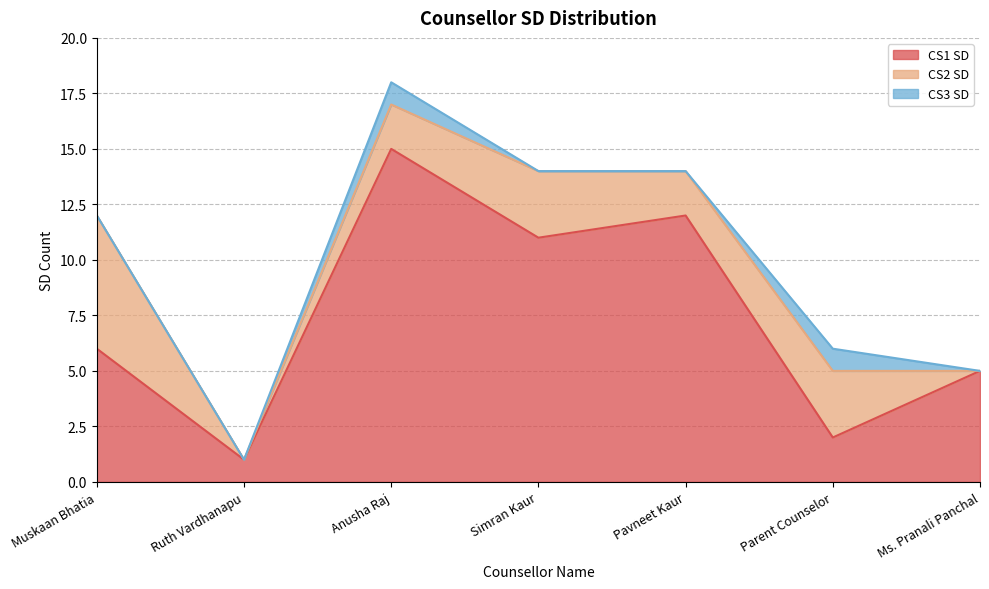

Which series has the largest total across all categories?

CS1 SD